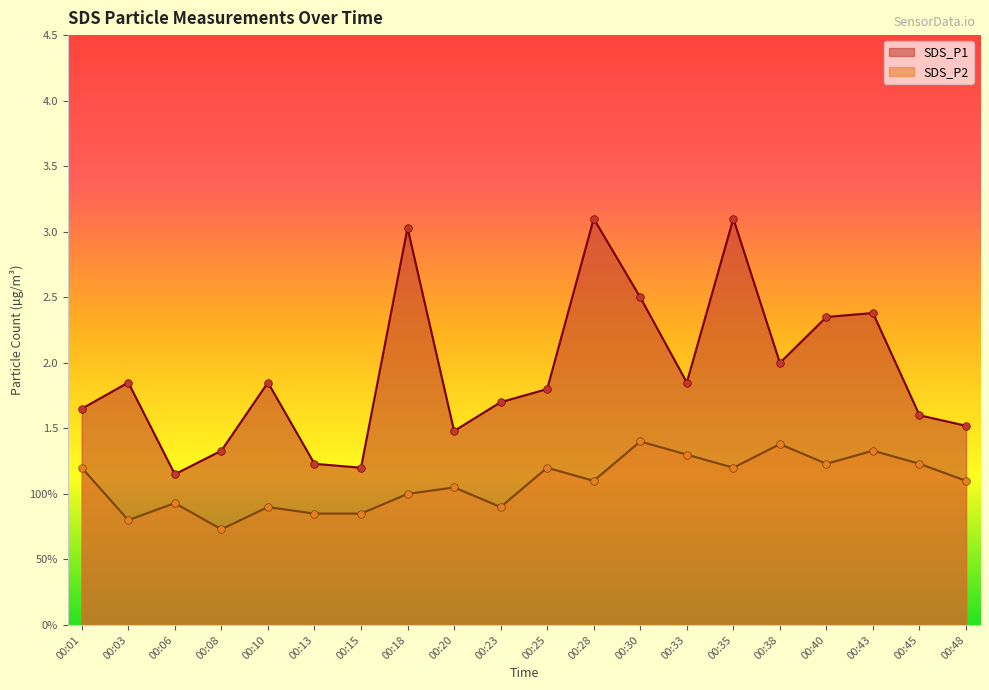

Which series reaches the maximum Y coordinate?

SDS_P1